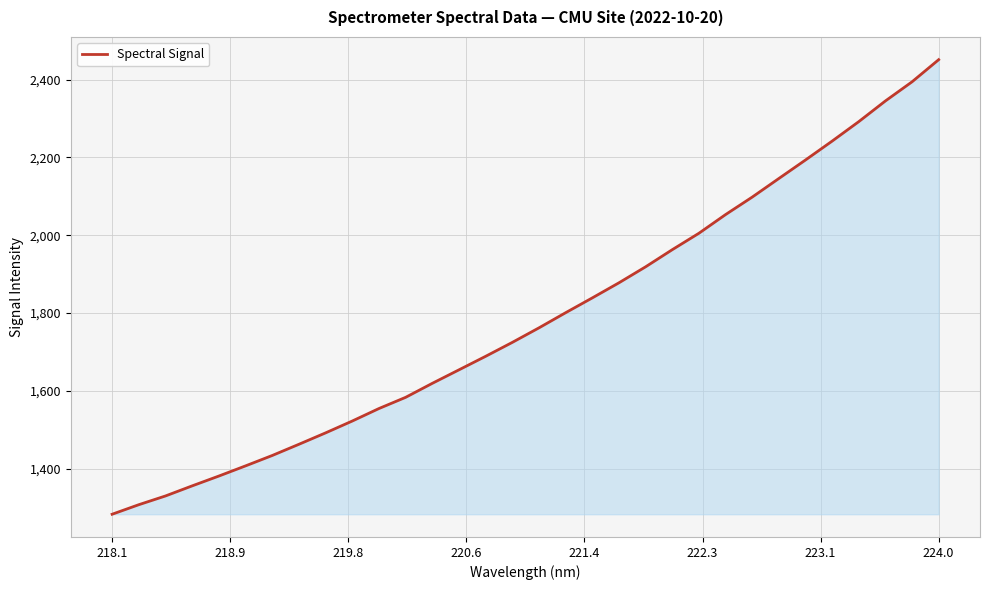

How many lines are shown in the chart?

1